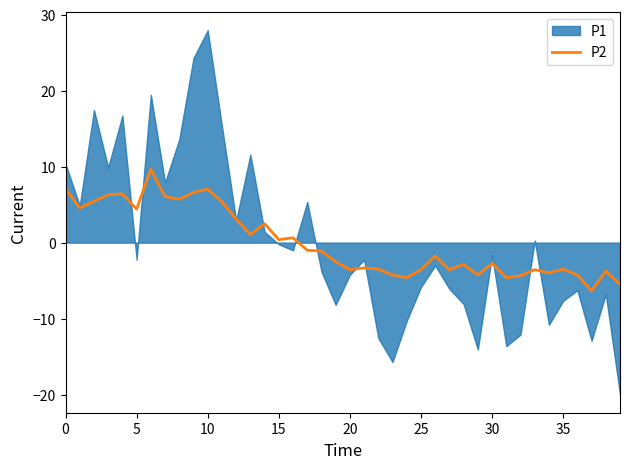

Is it true that the value at 27 is -2.3?

False